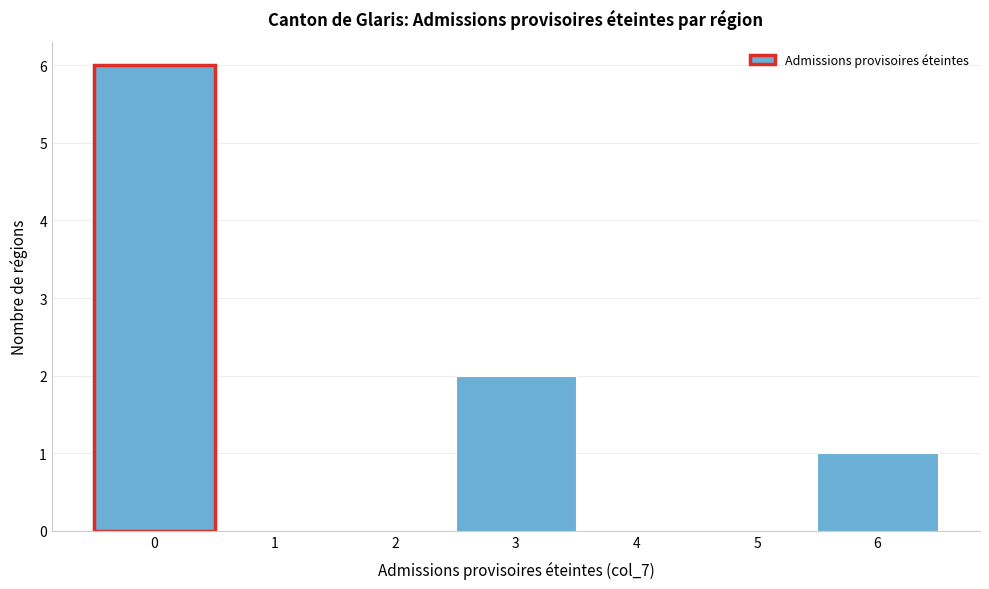

Which range on the x-axis has the tallest bar?

-0.5 to 0.5